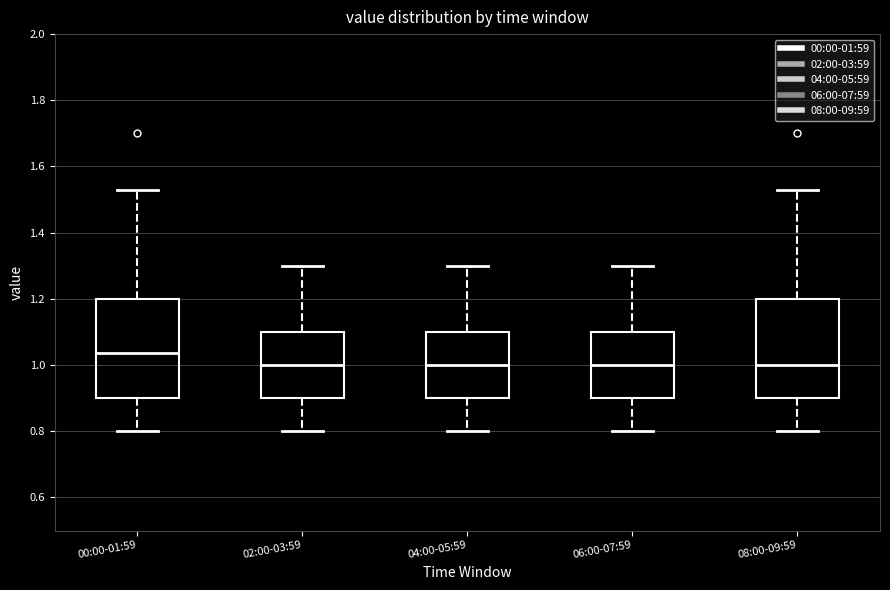

Which box's median line is the highest?

00:00-01:59